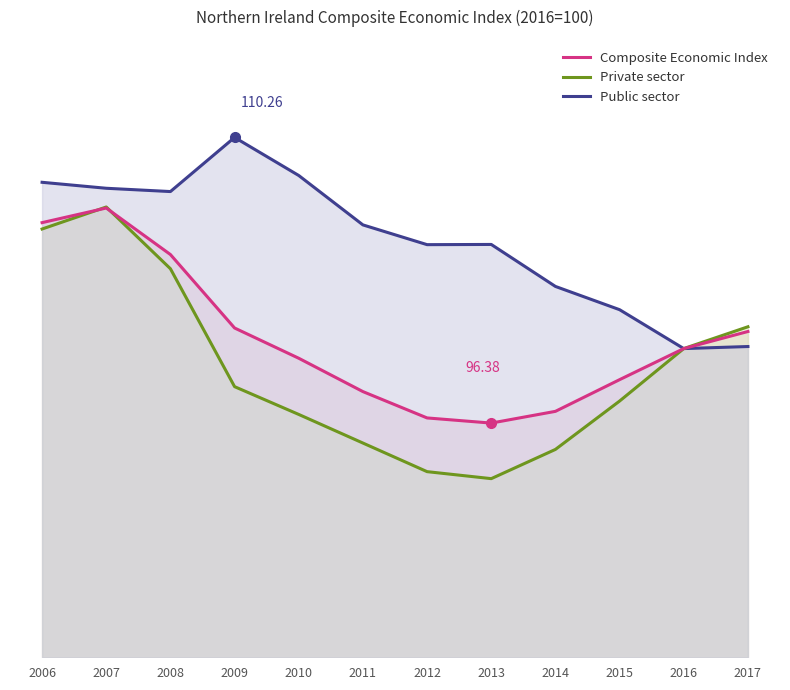

Reading left to right, transcribe all the data shown in this chart.

Composite Economic Index: 2006=106.1	2007=106.8	2008=104.6	2009=101.0	2010=99.5	2011=97.9	2012=96.6	2013=96.4	2014=97.0	2015=98.5	2016=100.0	2017=100.8
Private sector: 2006=105.8	2007=106.9	2008=103.9	2009=98.2	2010=96.8	2011=95.4	2012=94.0	2013=93.7	2014=95.1	2015=97.5	2016=100.0	2017=101.1
Public sector: 2006=108.1	2007=107.8	2008=107.6	2009=110.3	2010=108.4	2011=106.0	2012=105.0	2013=105.1	2014=103.0	2015=101.9	2016=100.0	2017=100.1